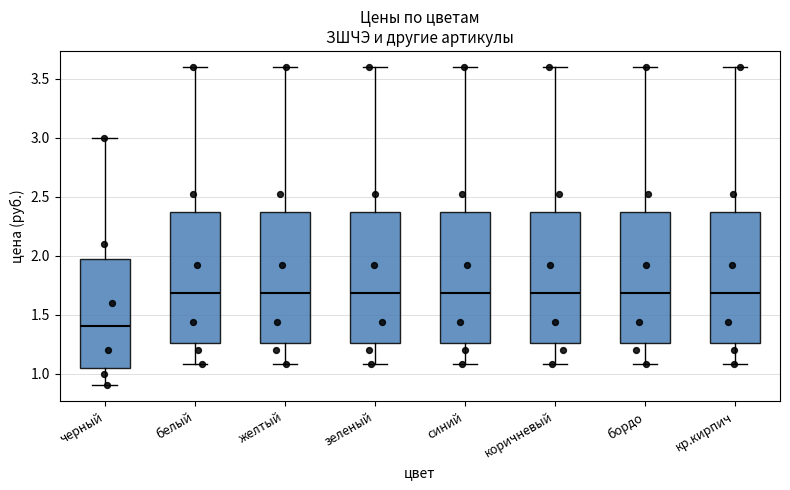

Reading left to right, transcribe this box plot: for each box, give where its median line is, the range the box spans, and where its two whiskers end, as read against the y-axis. The values are not printed on the chart, so give them approximately, as read against the axis.

черный: median 1.40, box 1.05 to 2.00, whiskers 0.90 to 3.00
белый: median 1.70, box 1.25 to 2.35, whiskers 1.10 to 3.60
желтый: median 1.70, box 1.25 to 2.35, whiskers 1.10 to 3.60
зеленый: median 1.70, box 1.25 to 2.35, whiskers 1.10 to 3.60
синий: median 1.70, box 1.25 to 2.35, whiskers 1.10 to 3.60
коричневый: median 1.70, box 1.25 to 2.35, whiskers 1.10 to 3.60
бордо: median 1.70, box 1.25 to 2.35, whiskers 1.10 to 3.60
кр.кирпич: median 1.70, box 1.25 to 2.35, whiskers 1.10 to 3.60